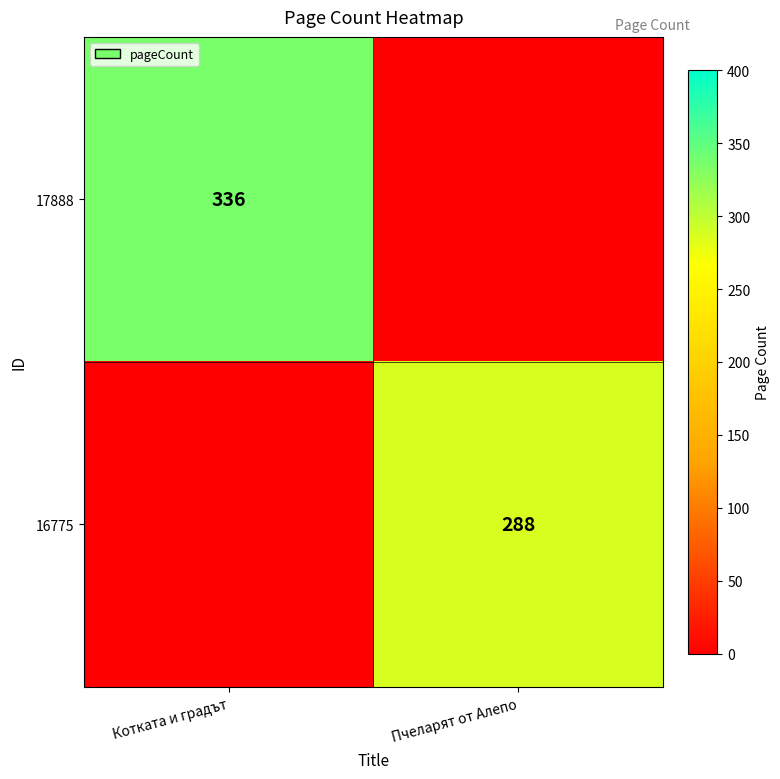

The value of 17888 at Котката и градът is 336. True or false?

True